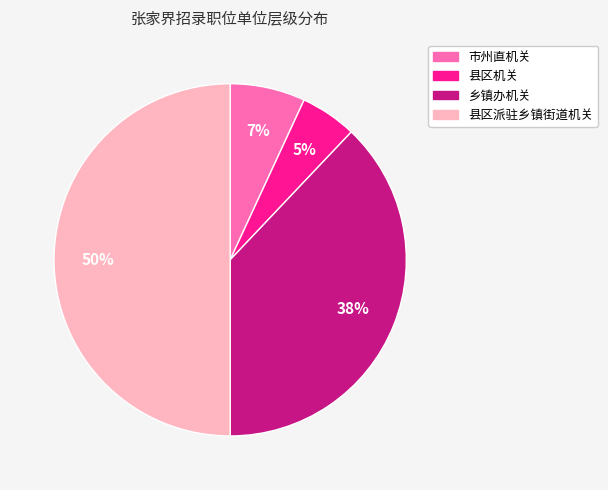

To the nearest percent, what percentage of the pie is 市州直机关?

7%